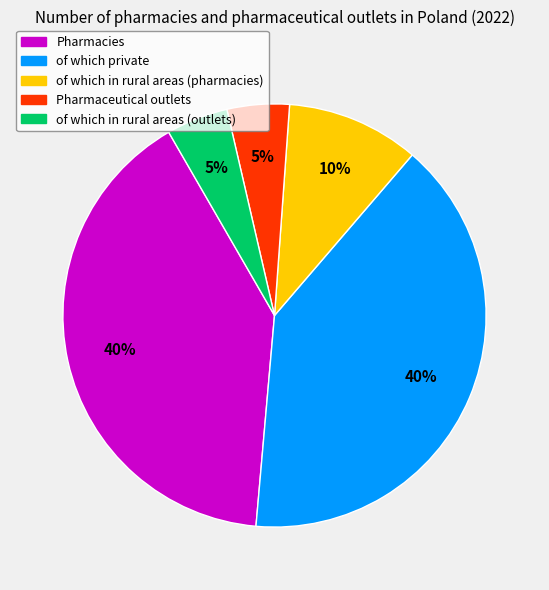

To the nearest percent, what percentage of the pie is of which private?

40%